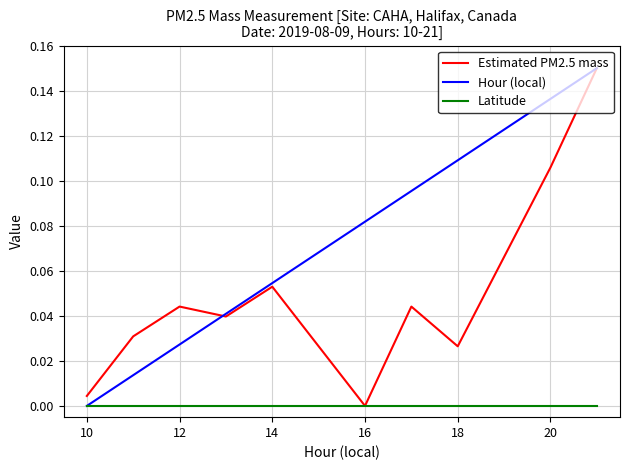

Which series has the largest total across all categories?

Hour (local)